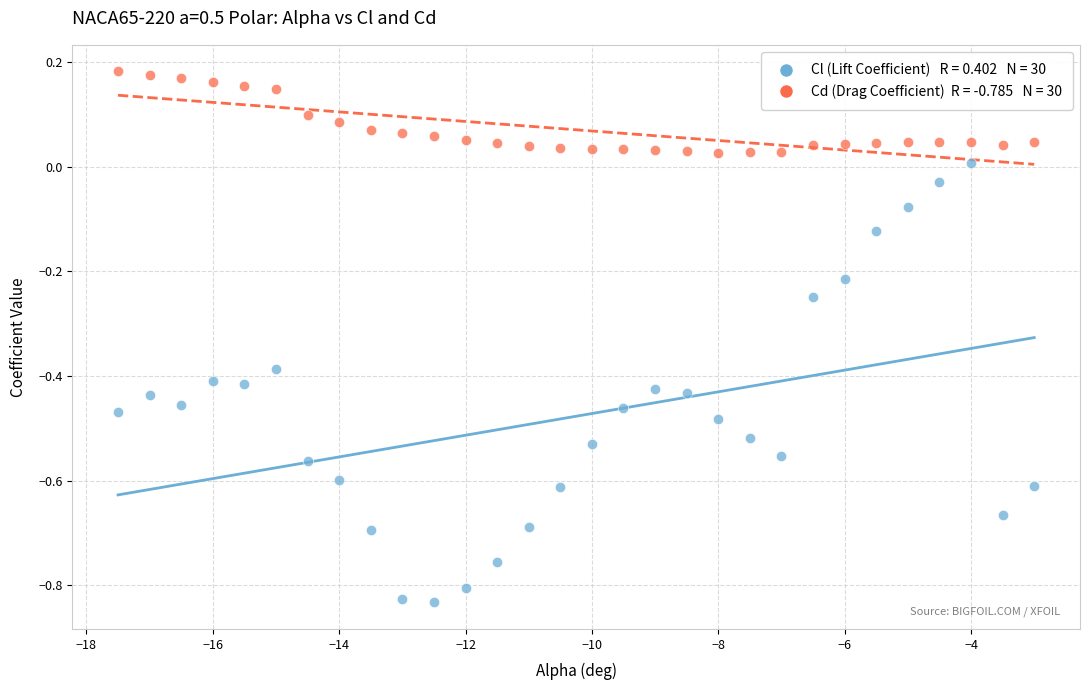

Across all data points, what is the range of X values (max minus min)?

14.5